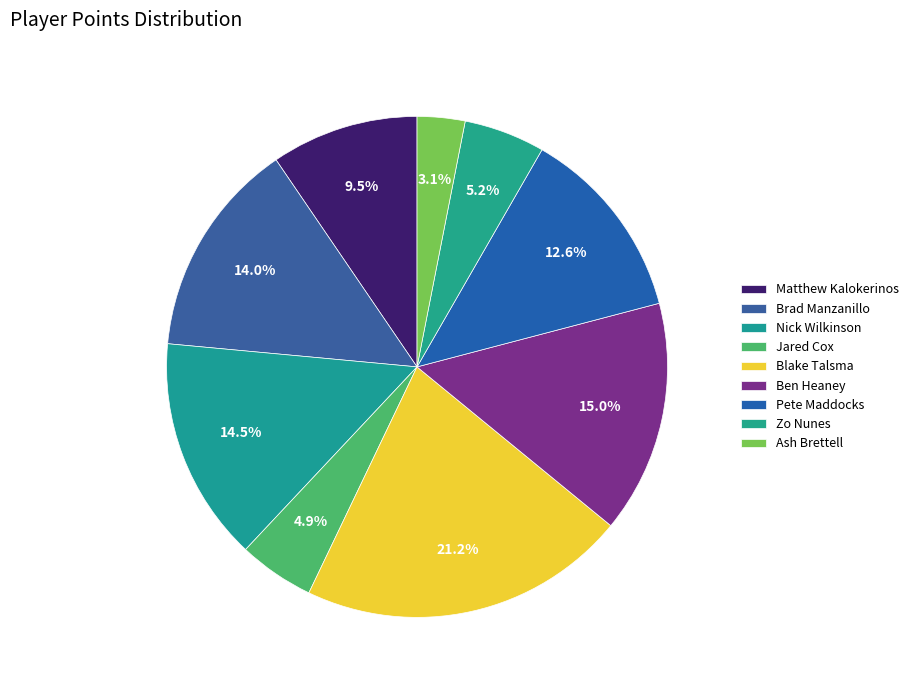

How many slices are in this pie chart?

9